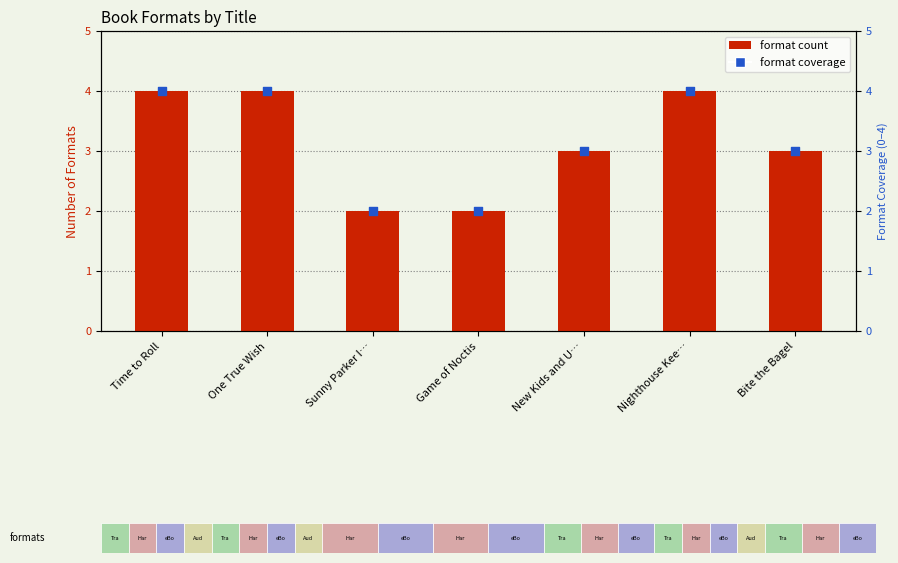

What are all the series names shown in the legend?

format count, format coverage